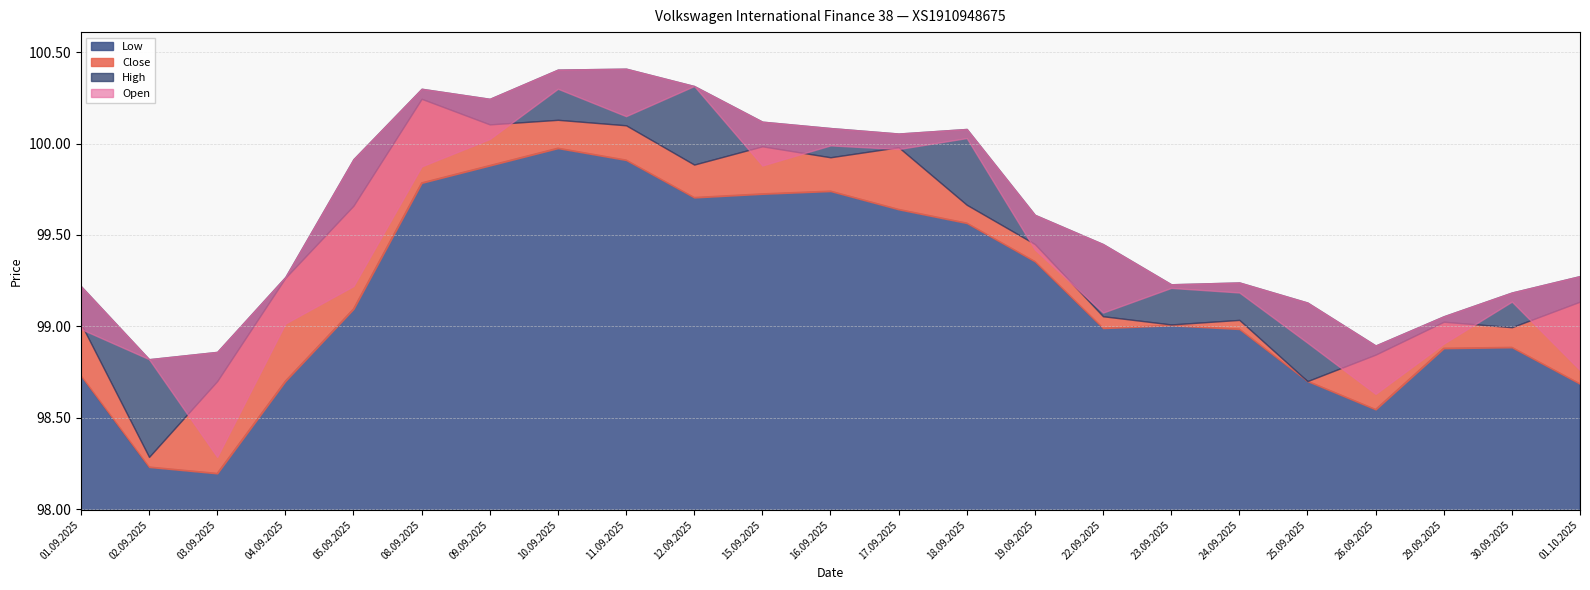

Does the chart display data point markers on the line(s)?

No